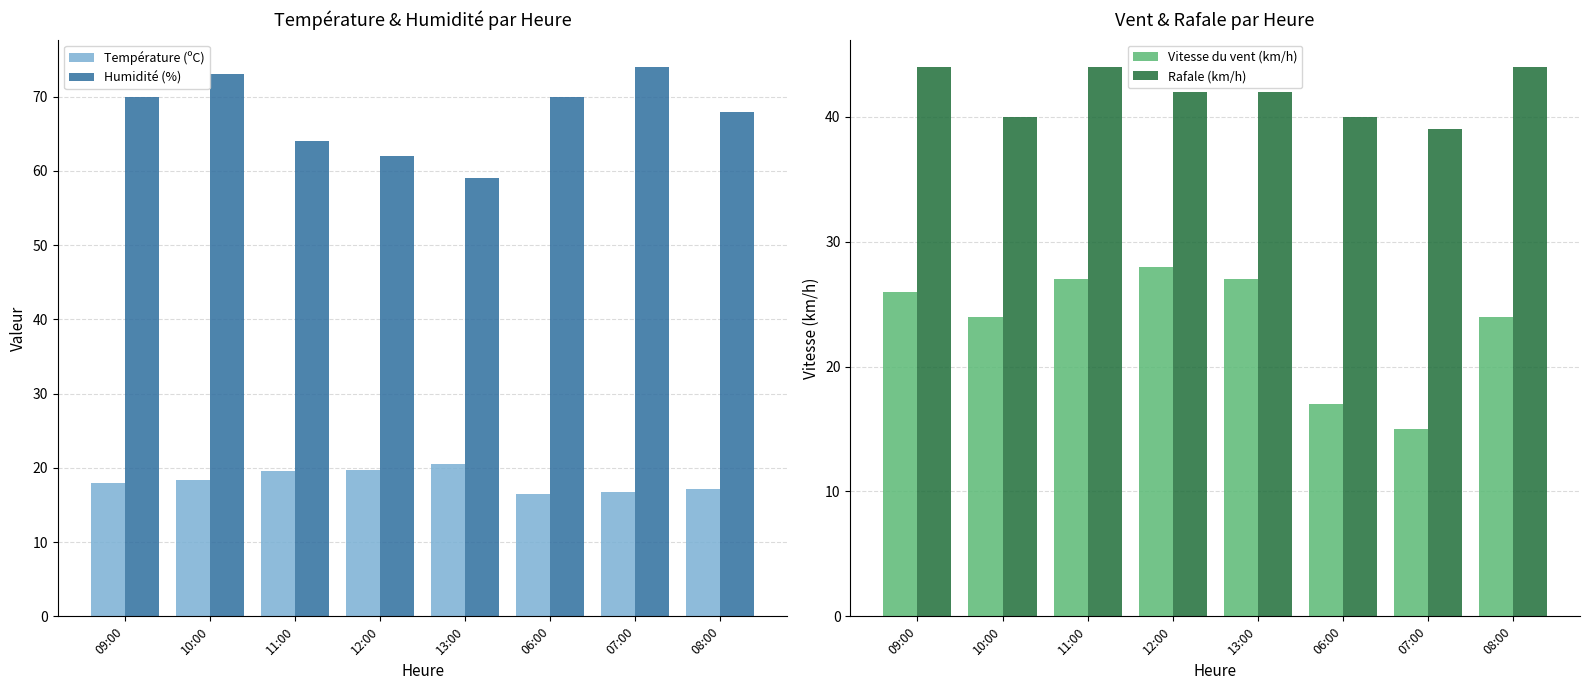

Reading right to left, what are all the values shown in this chart?

Température (ºC): 17.1	16.7	16.5	20.5	19.7	19.6	18.3	17.9
Humidité (%): 68.0	74.0	70.0	59.0	62.0	64.0	73.0	70.0
Vitesse du vent (km/h): 24.0	15.0	17.0	27.0	28.0	27.0	24.0	26.0
Rafale (km/h): 44.0	39.0	40.0	42.0	42.0	44.0	40.0	44.0